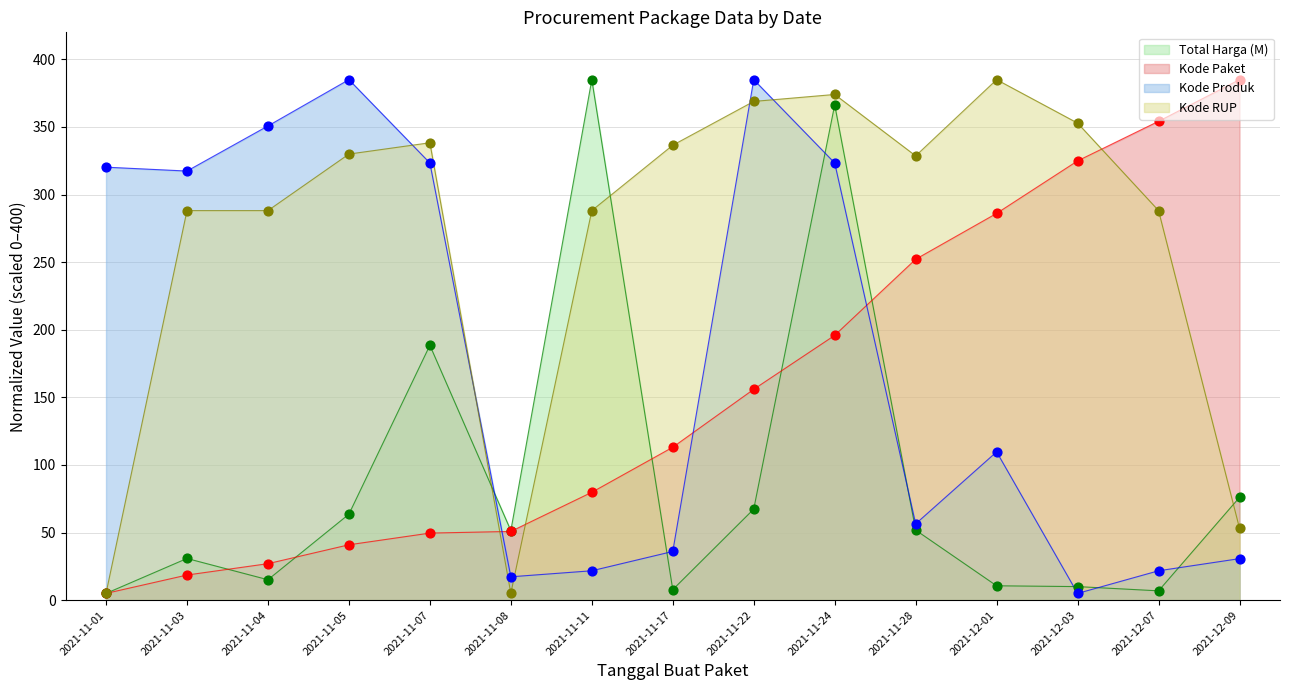

Which series has the largest total across all categories?

Kode RUP